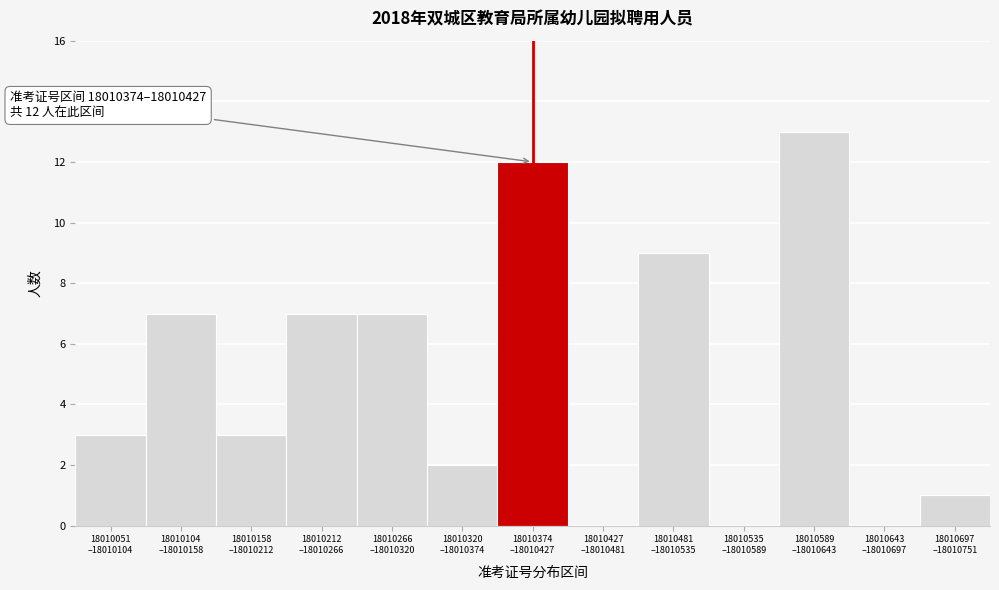

What is the maximum value shown in the chart?

13